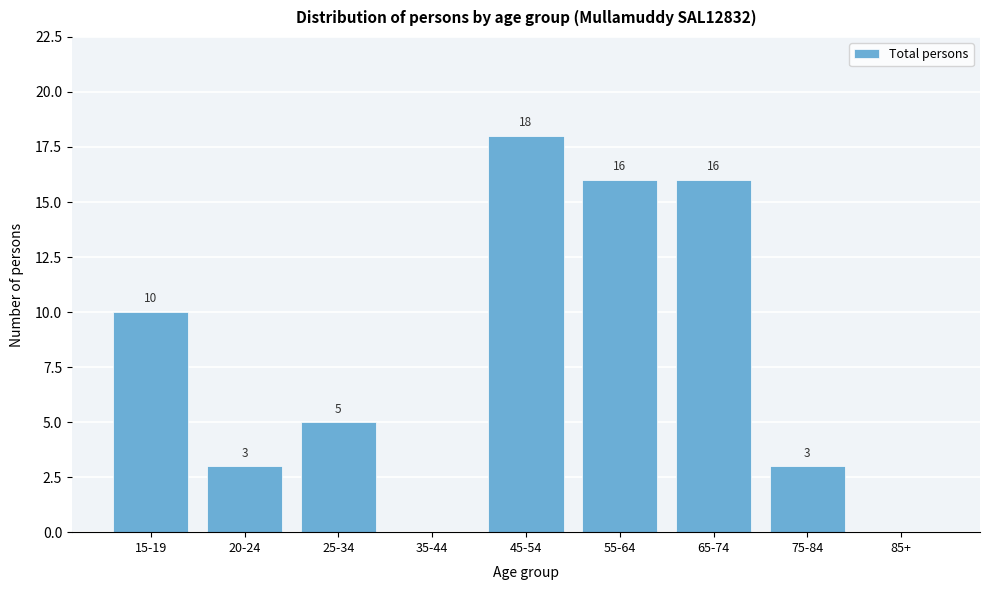

Reading left to right, extract all data points from this chart.

15-19=10	20-24=3	25-34=5	35-44=0	45-54=18	55-64=16	65-74=16	75-84=3	85+=0